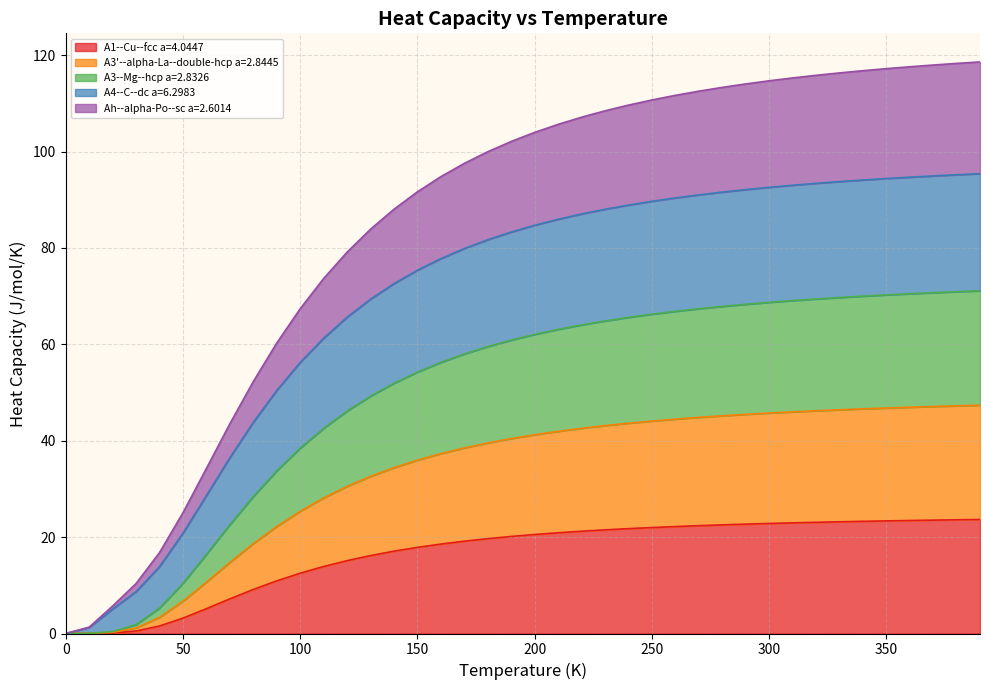

How many values in A1--Cu--fcc a=4.0447 are above zero?

39